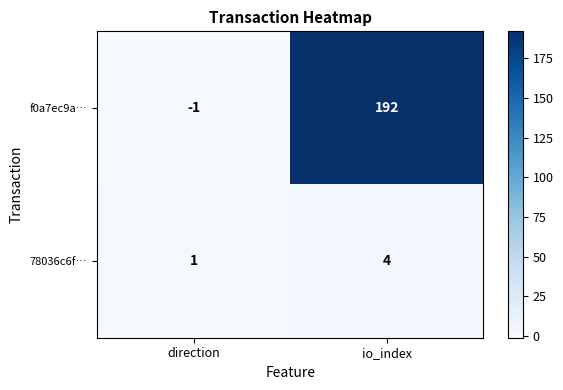

Which series has the largest total across all categories?

f0a7ec9a…